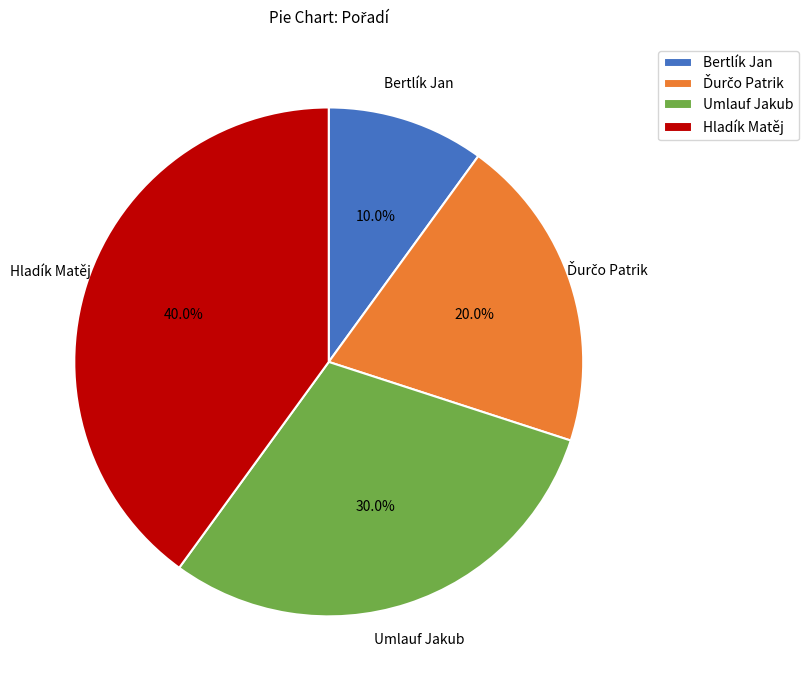

Which slice is the largest?

Hladík Matěj